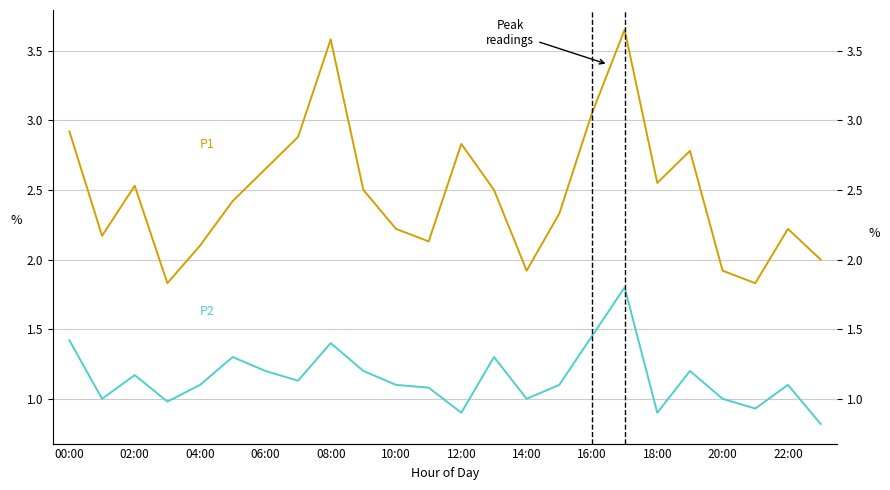

At how many categories does at least one series exceed 1?

24